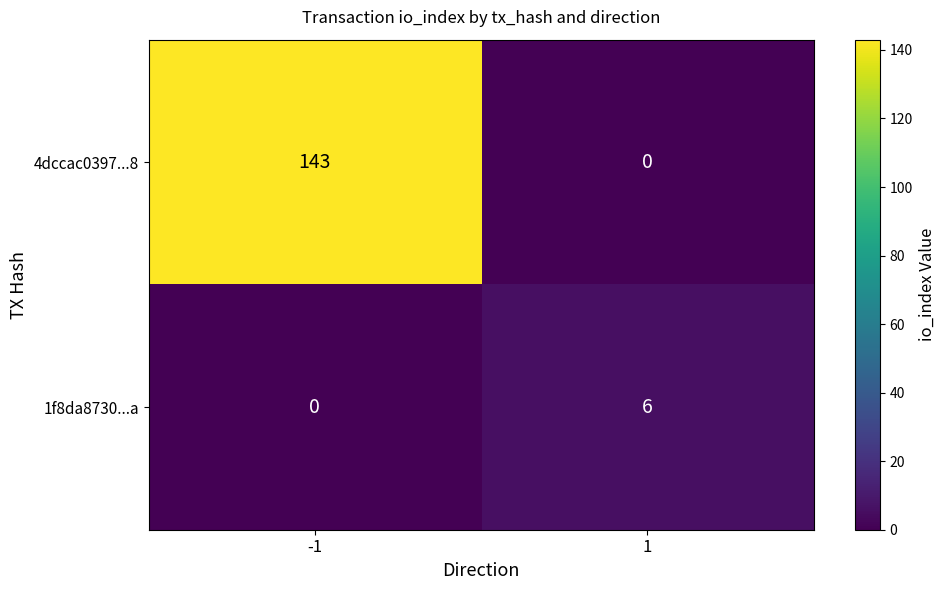

Reading right to left, what are all the values shown in this chart?

4dccac0397...8: 0	143
1f8da8730...a: 6	0